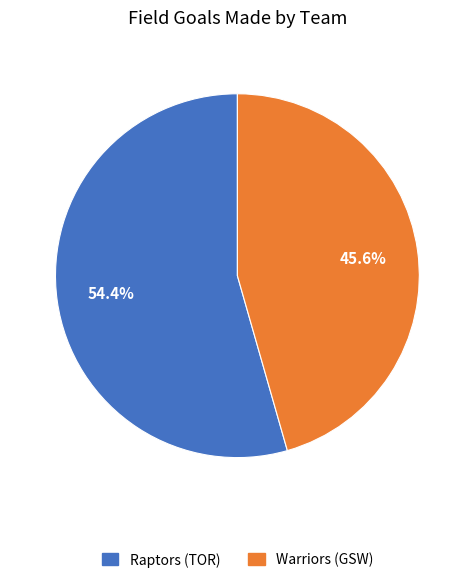

Is there a majority slice in this chart?

Yes